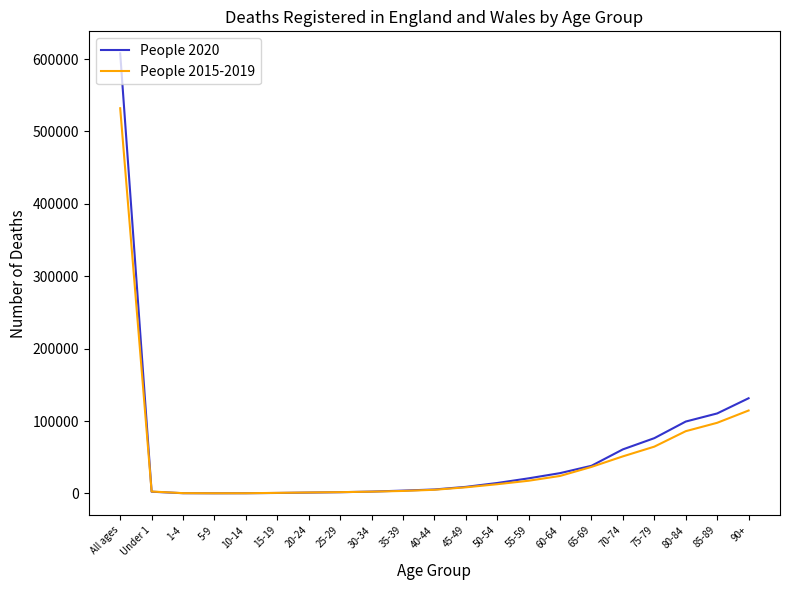

Rank the series by their maximum value, from highest to lowest.

People 2020, People 2015-2019